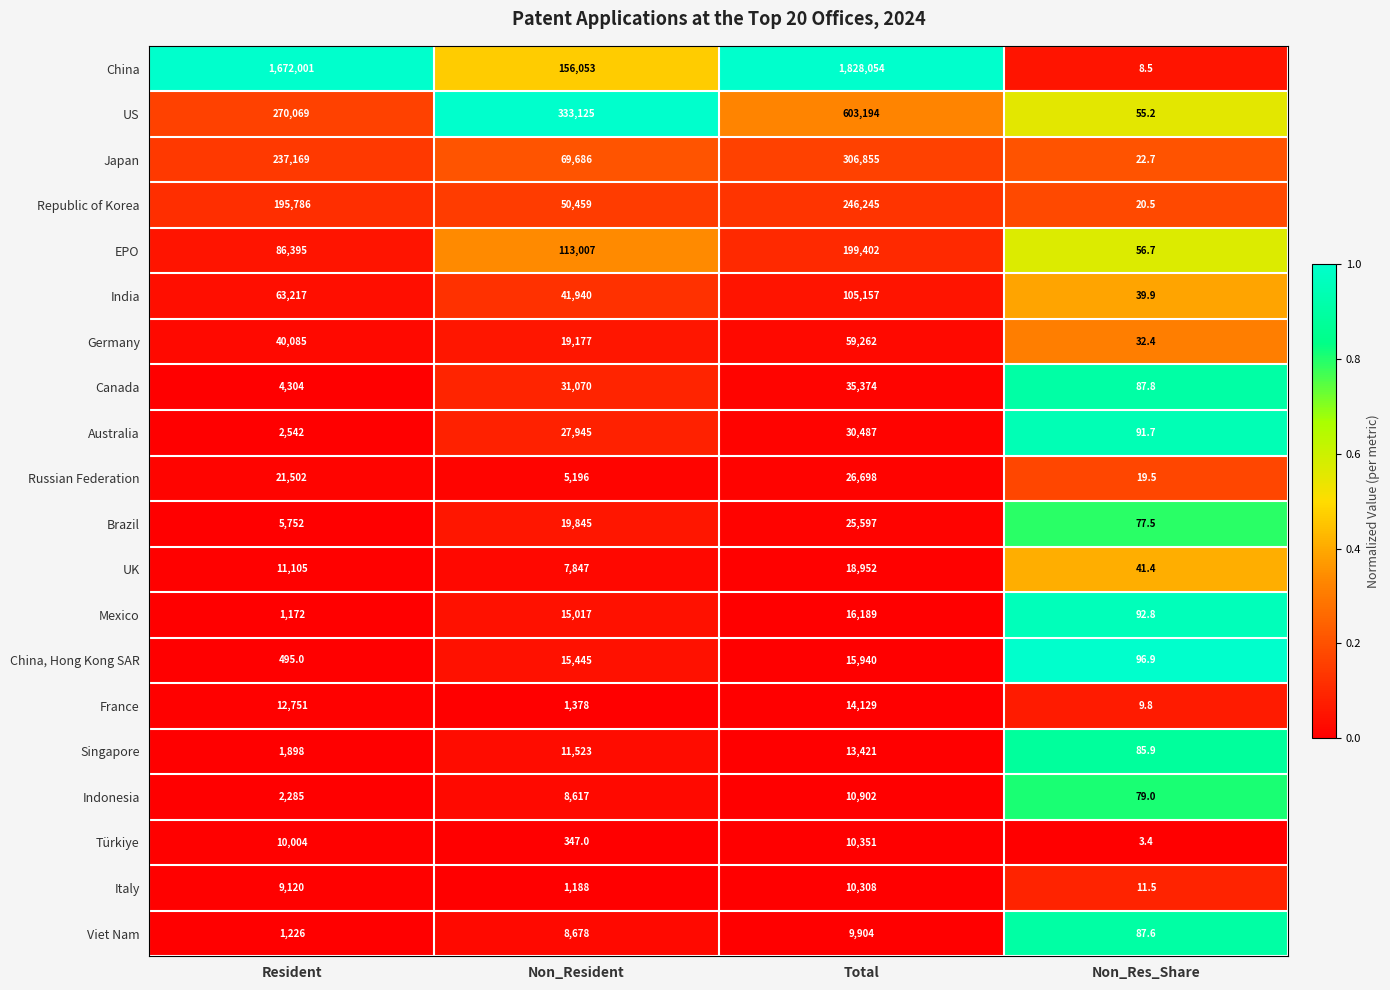

Which series has the largest range (max minus min)?

China